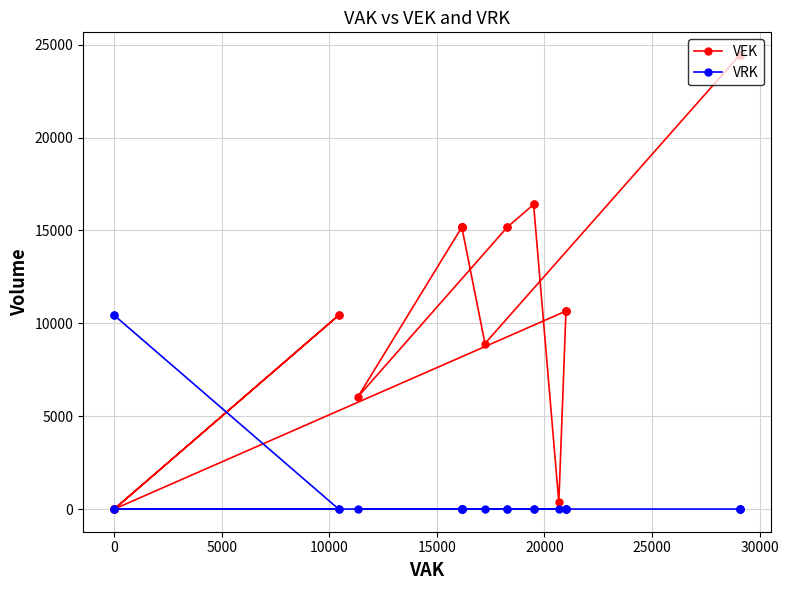

What are all the series names shown in the legend?

VEK, VRK